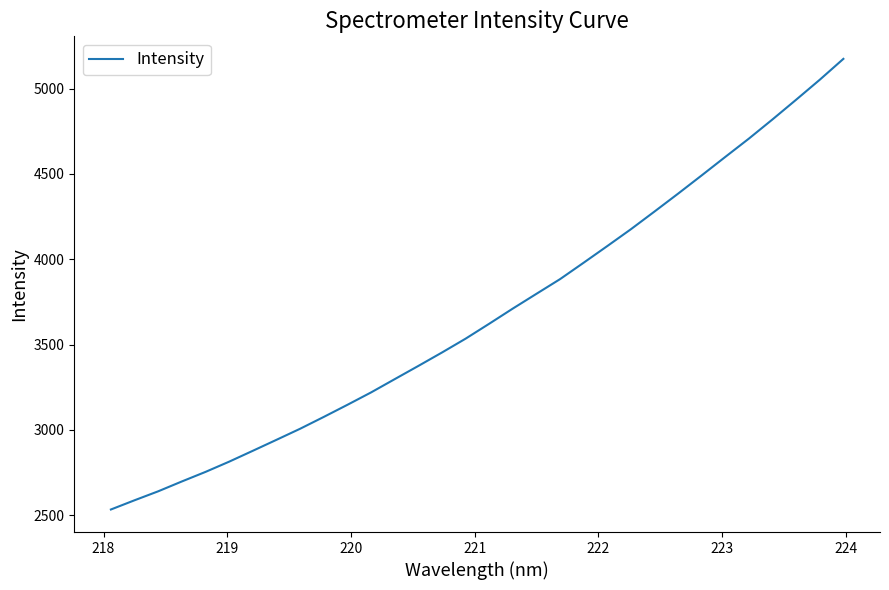

What is the smallest value displayed?

2533.2